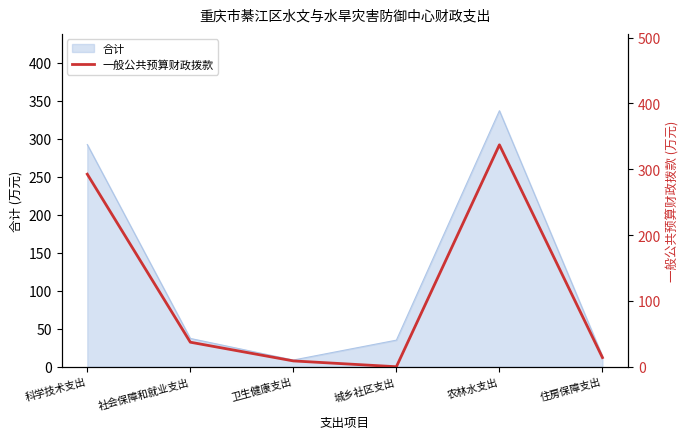

What is the approximate value of 合计 at 城乡社区支出?

35.0